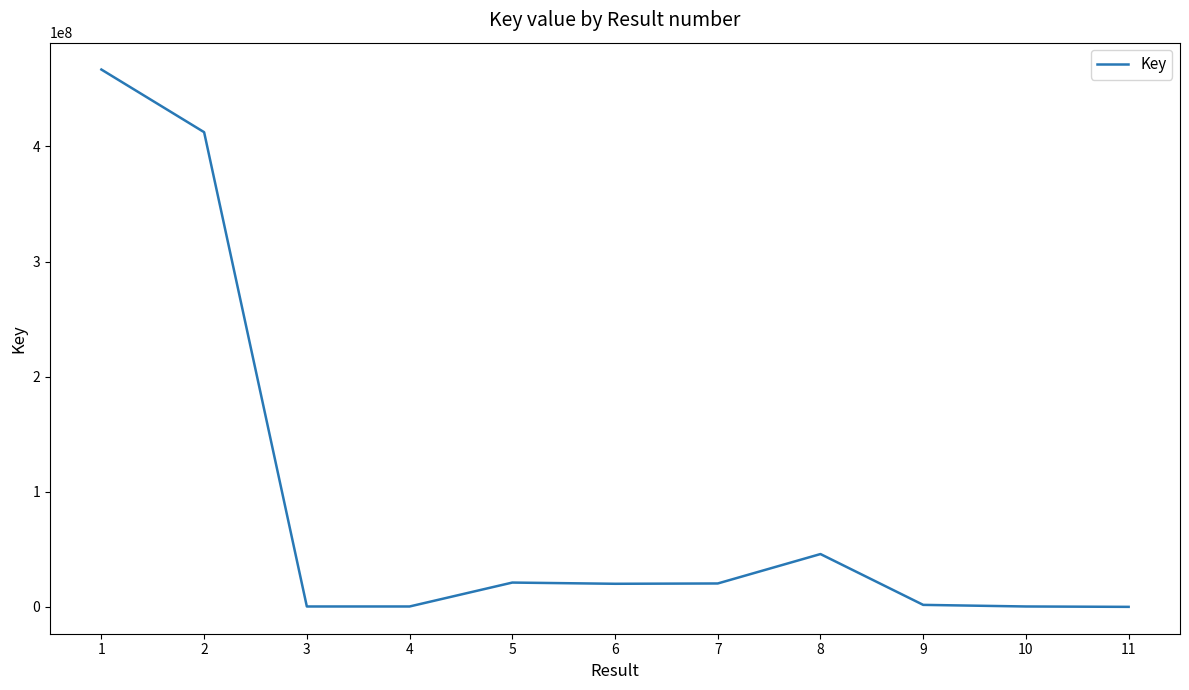

What is the sum of all values?

989307958